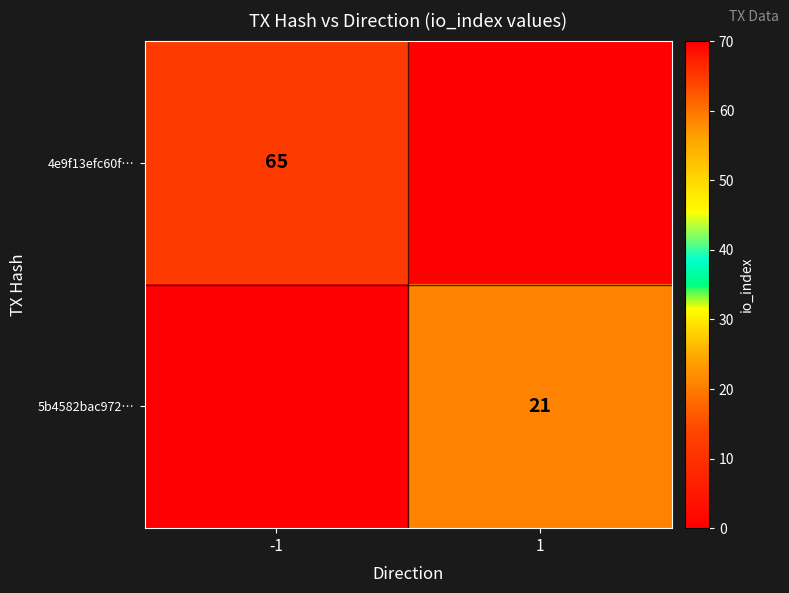

True or false: 5b4582bac972… has a value of 21 at 1.

True